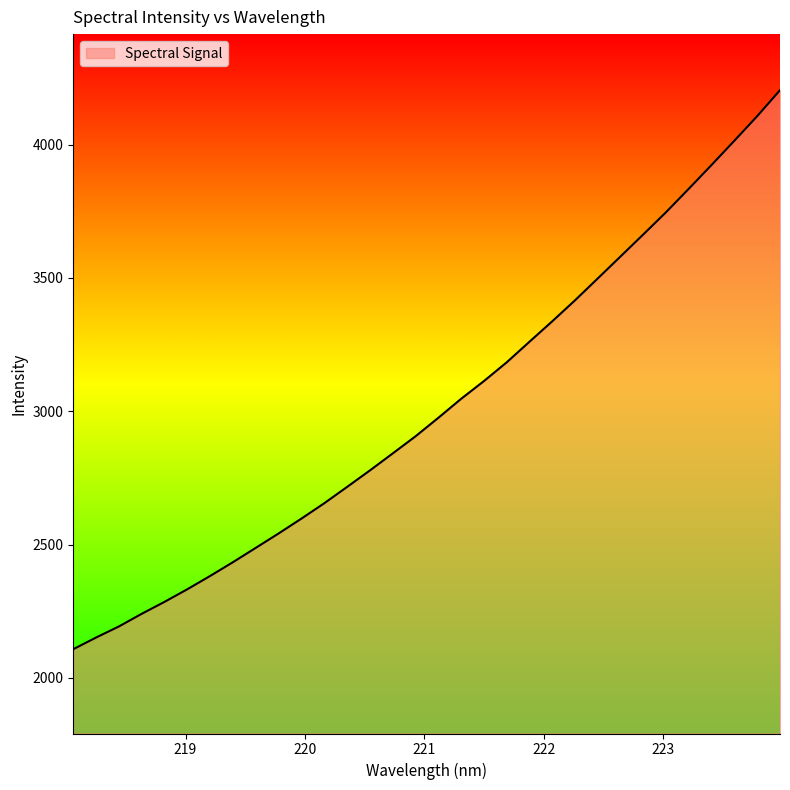

What is the smallest value displayed?

2108.1